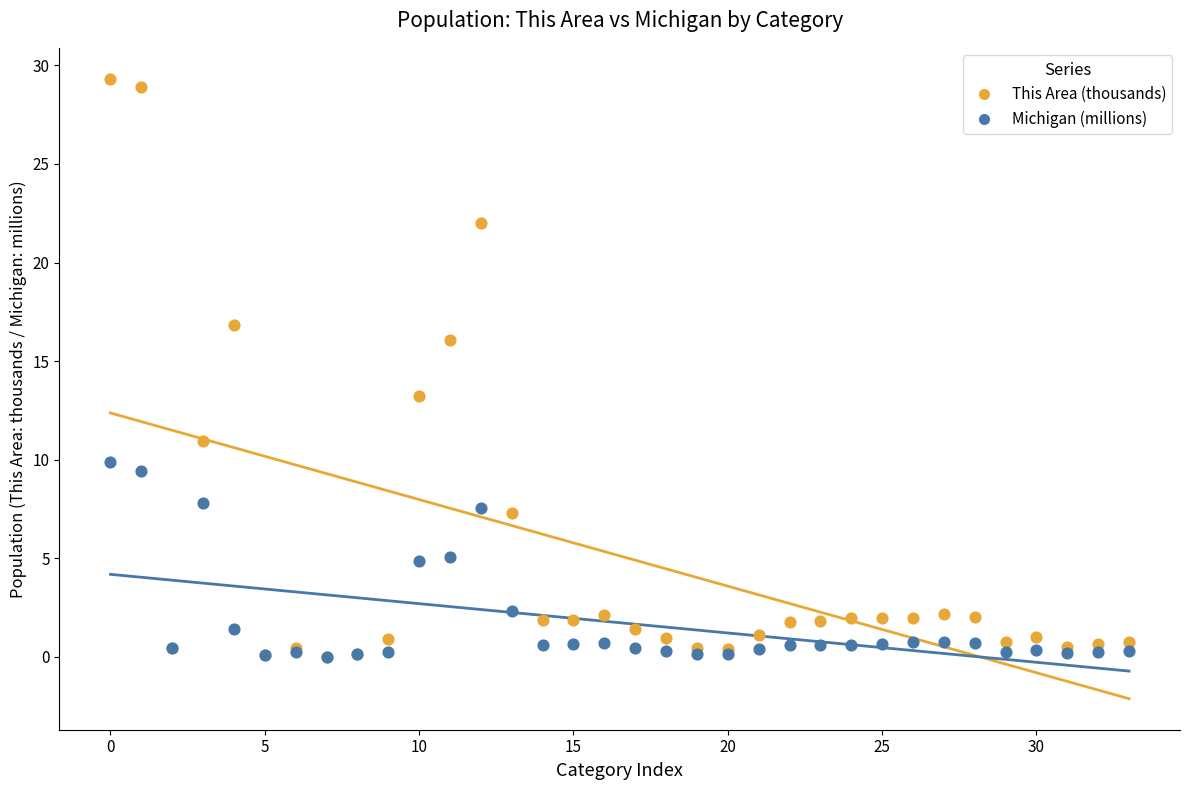

Across all series, what Y value is closest to 14?

13.2